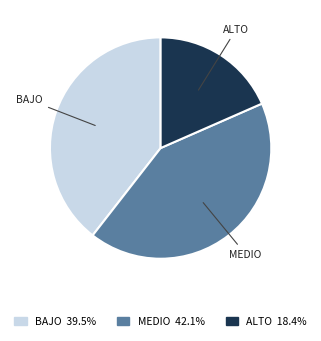

Which has a higher value, MEDIO or BAJO?

MEDIO